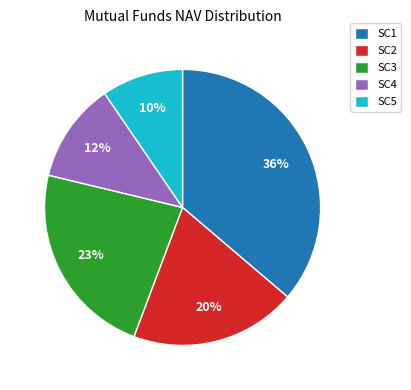

How many slices are in this pie chart?

5